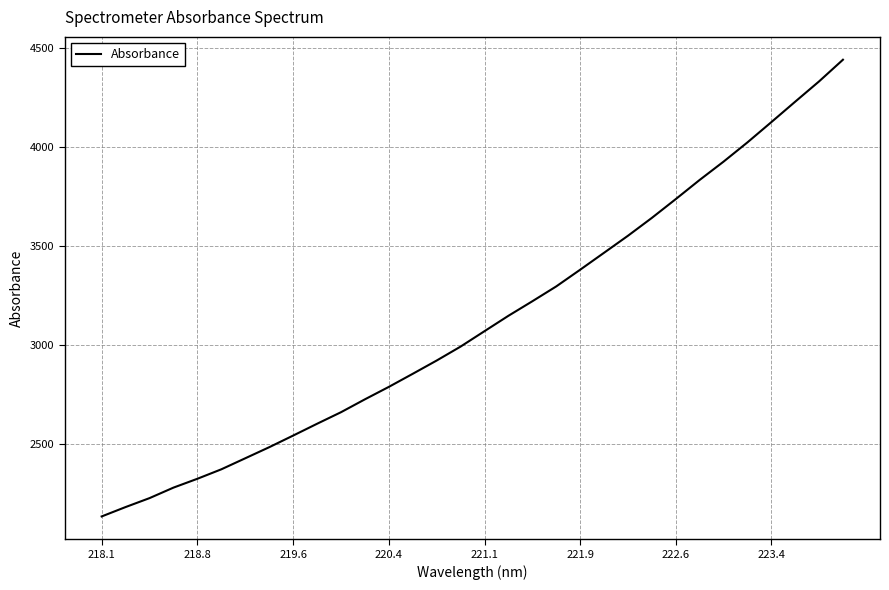

What is the difference between the maximum and minimum values?

2308.5